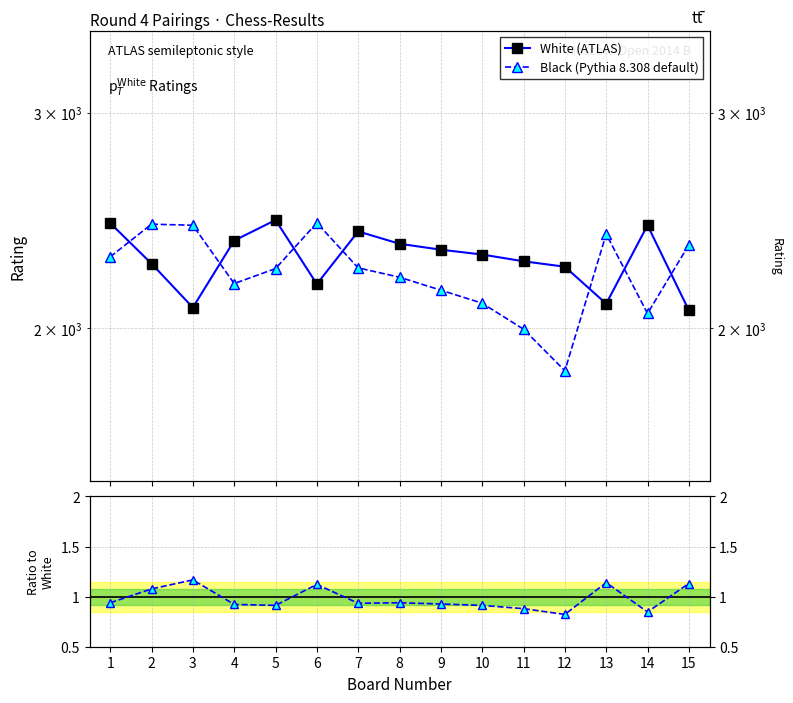

What is the value of the Black / White point at the 11th from the left?

0.9